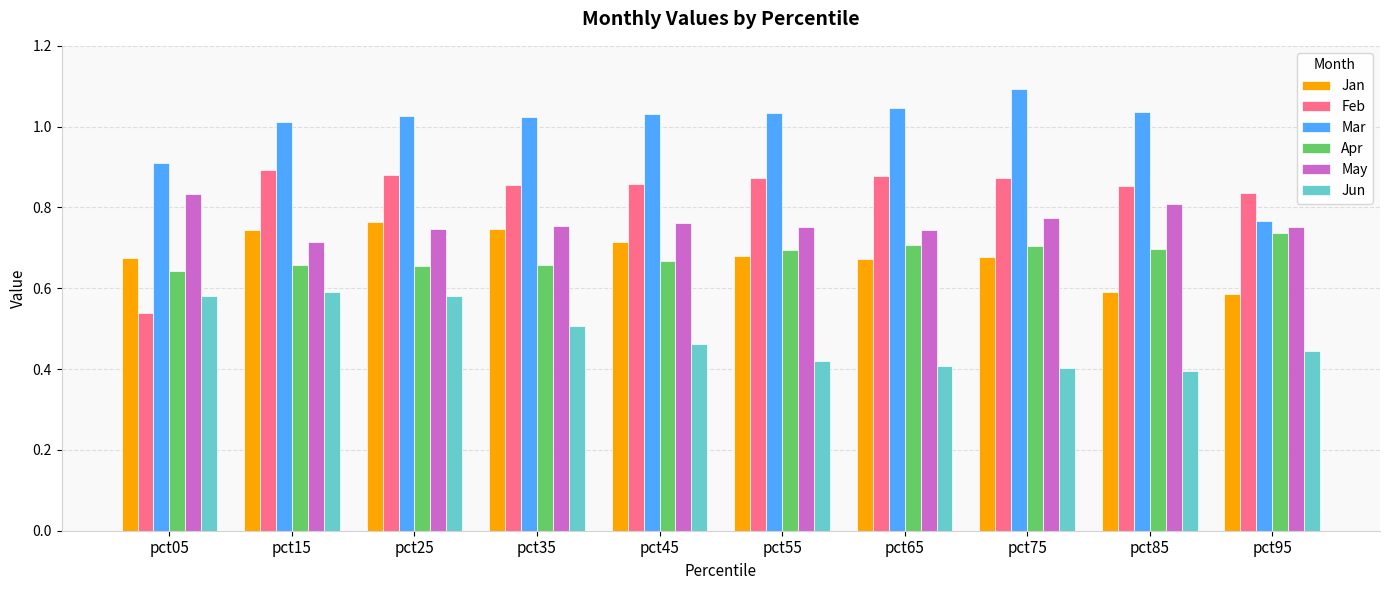

What is the difference between the maximum and minimum values in the Jun series?

0.2